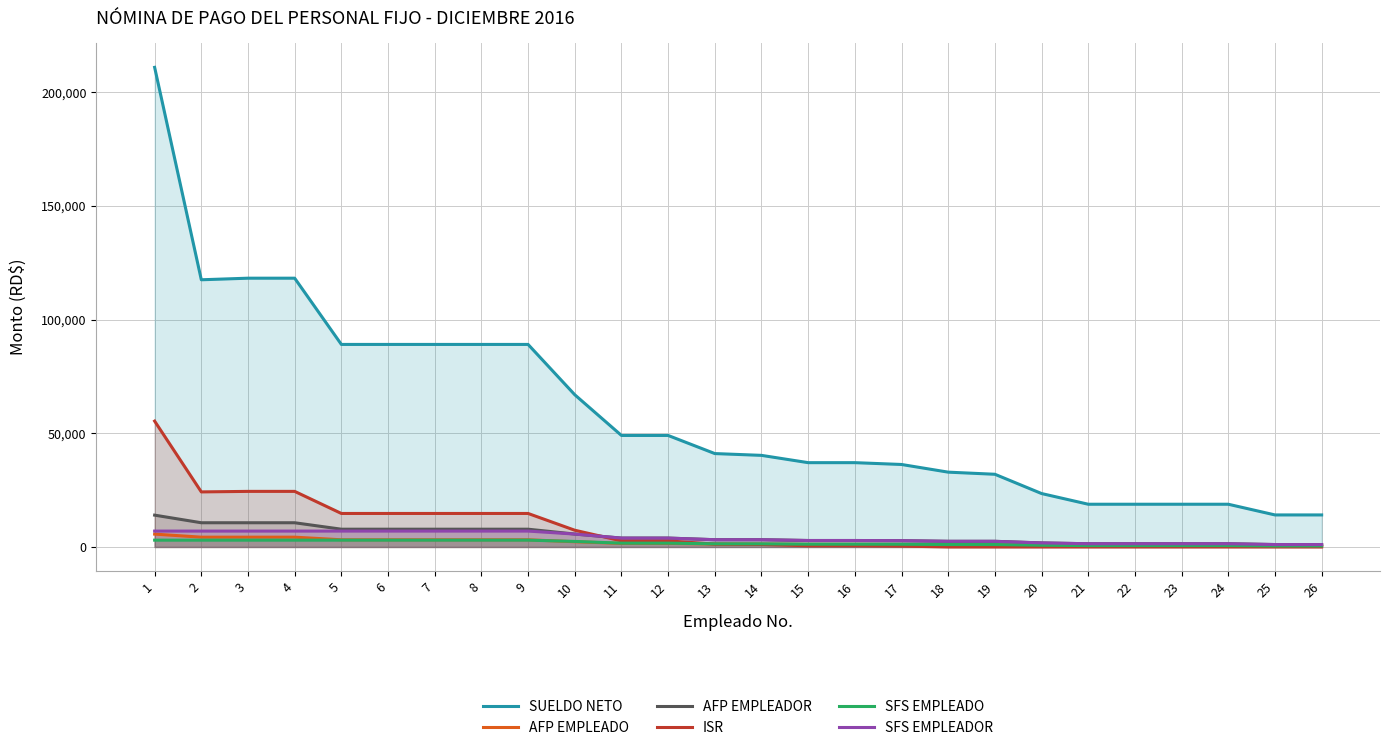

What are all the series names shown in the legend?

SUELDO NETO, AFP EMPLEADO, AFP EMPLEADOR, ISR, SFS EMPLEADO, SFS EMPLEADOR